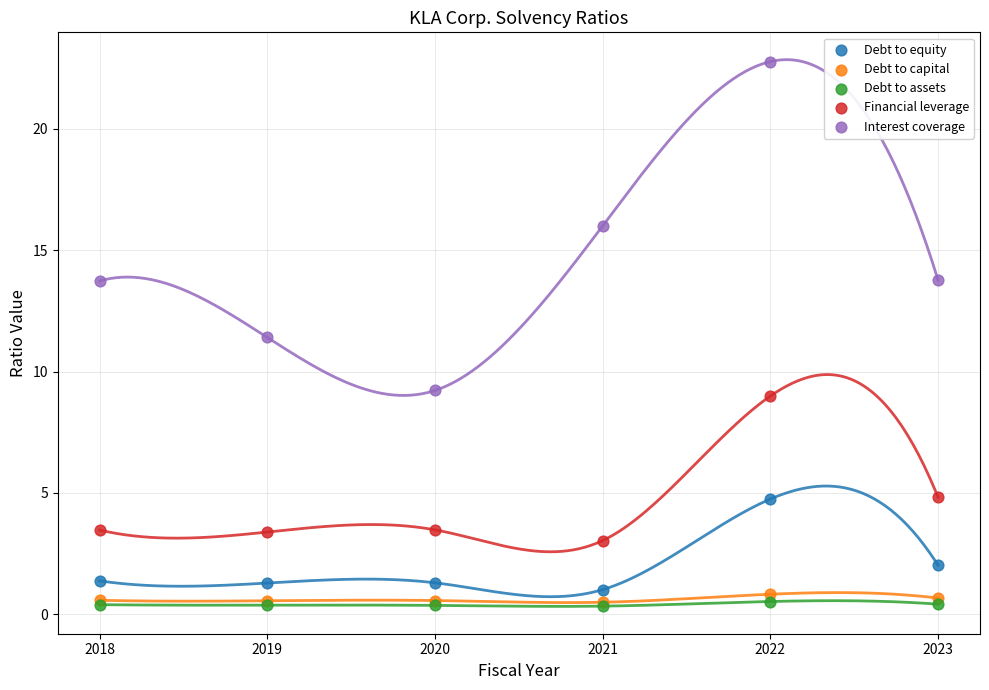

Across all series, what Y value is closest to 11?

11.4